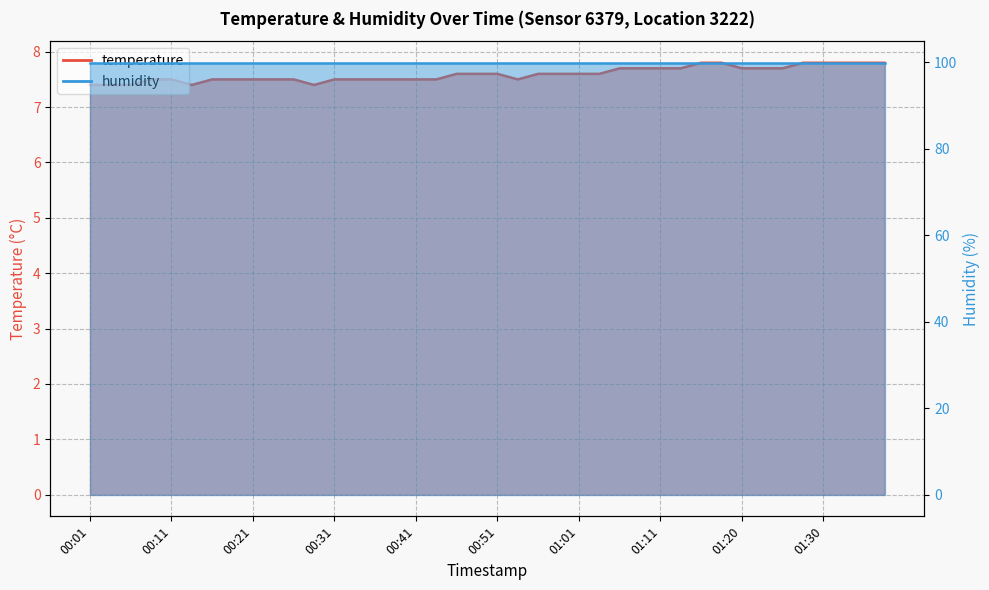

Reading right to left, extract all data points from this chart.

7.8	7.8	7.8	7.8	7.8	7.7	7.7	7.7	7.8	7.8	7.7	7.7	7.7	7.7	7.6	7.6	7.6	7.6	7.5	7.6	7.6	7.6	7.5	7.5	7.5	7.5	7.5	7.5	7.4	7.5	7.5	7.5	7.5	7.5	7.4	7.5	7.5	7.4	7.4	7.4